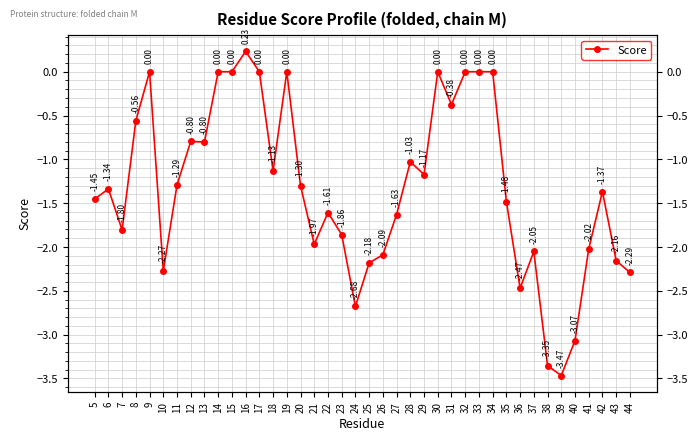

What is the change in value from 16 to 31?

-0.6